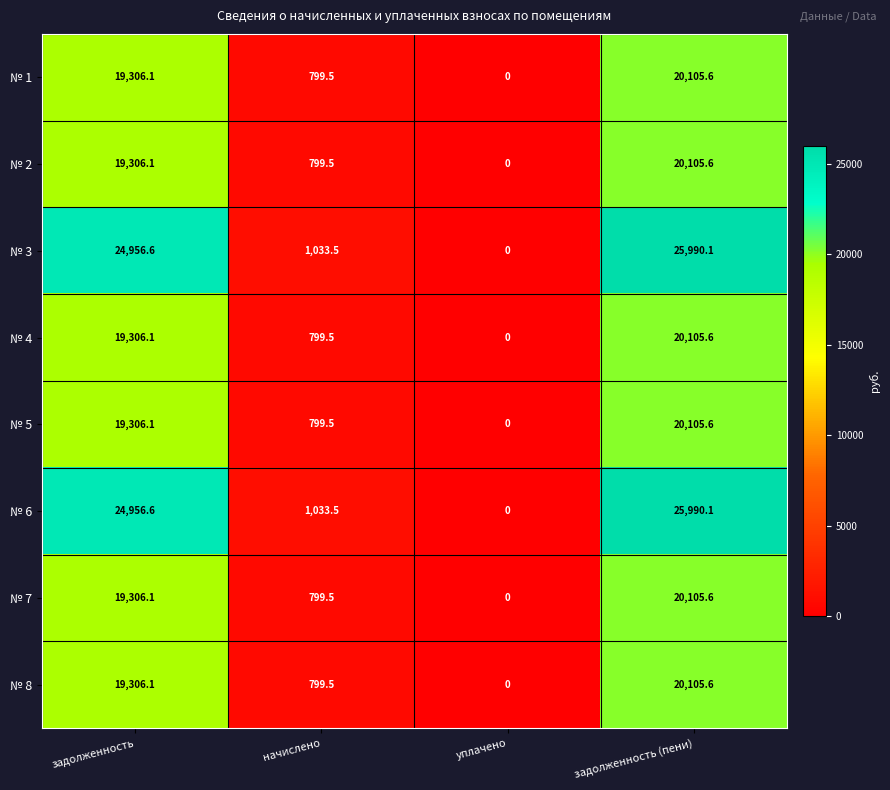

Is it true that № 3 equals 1033.5 at начислено?

True